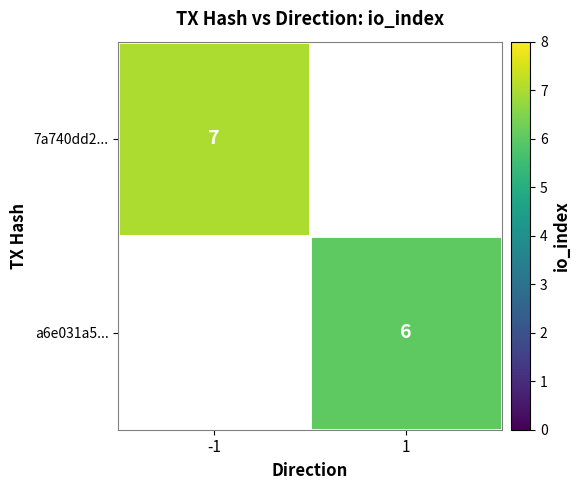

The 7a740dd2... series shows 7 at -1. True or false?

True